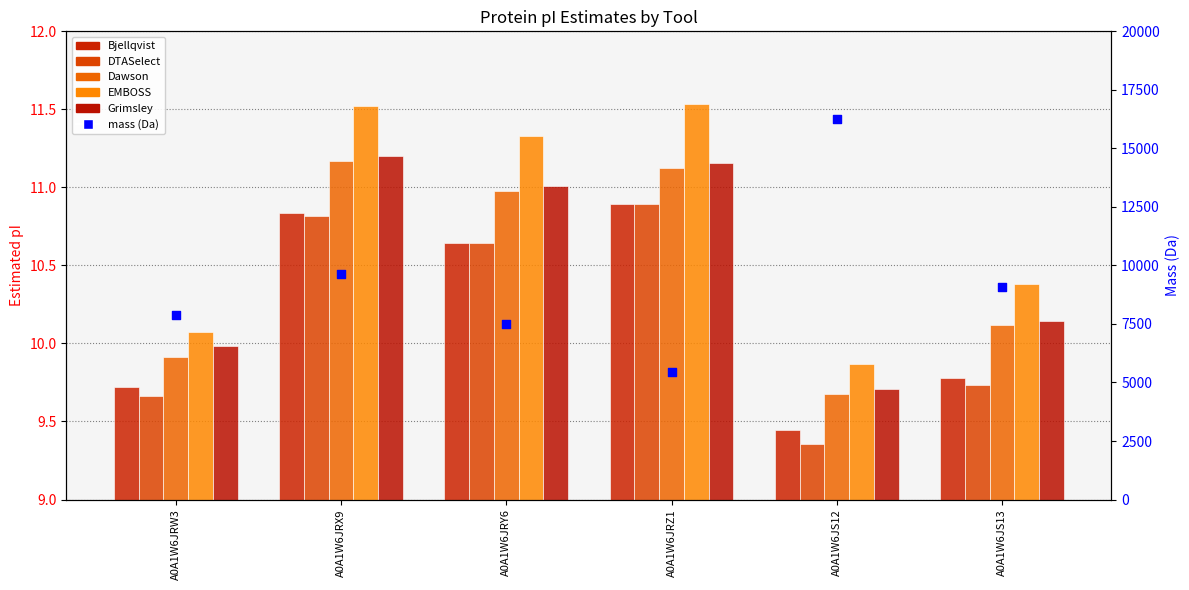

Which series contains the highest Y value?

mass (Da)